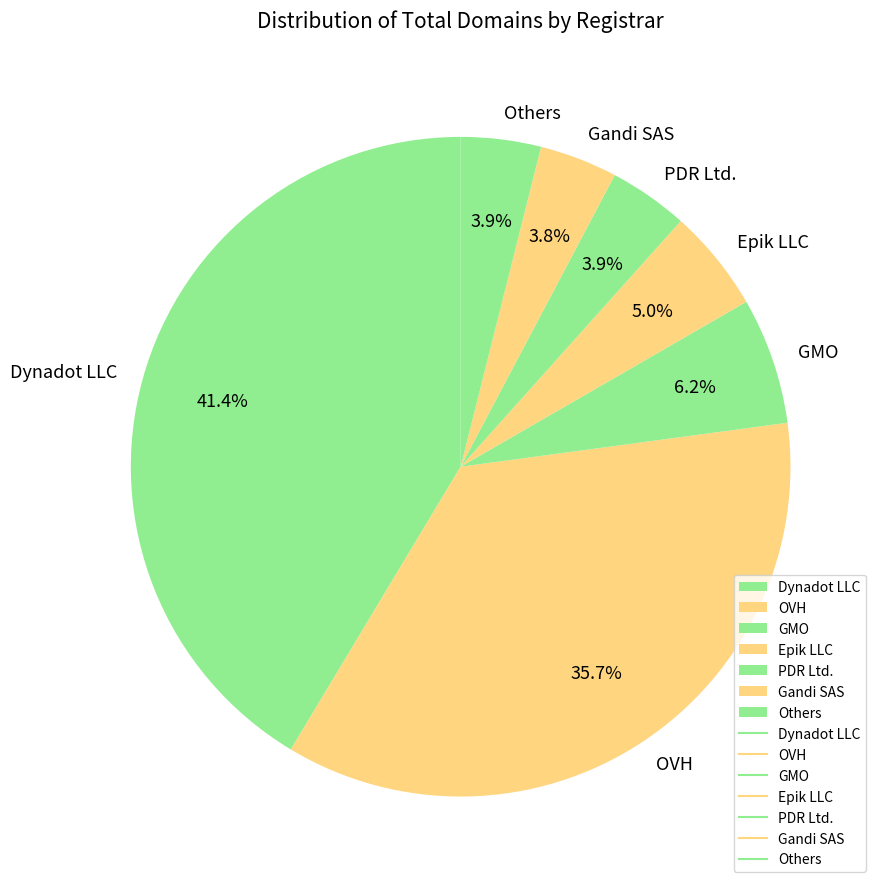

Which has a higher value, GMO or Epik LLC?

GMO